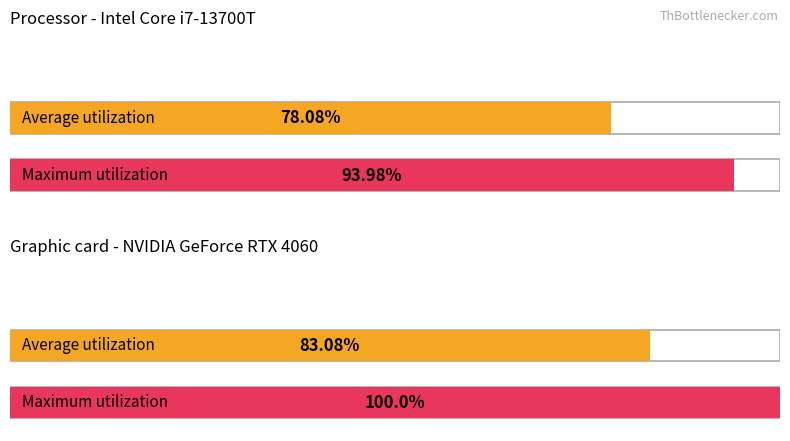

Is it true that Maximum utilization equals 142.7 at обл. Ловеч?

False